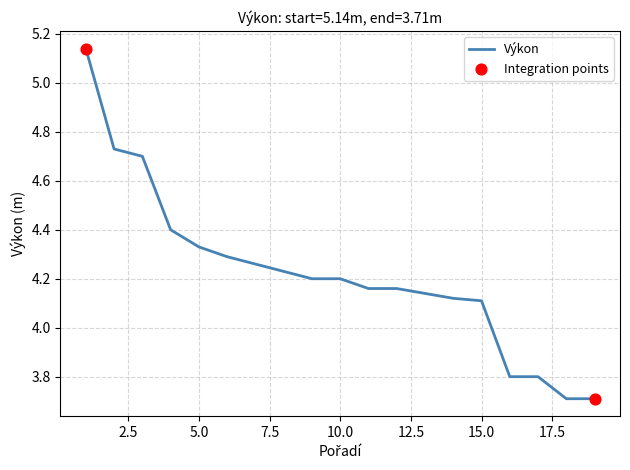

What is the smallest value displayed?

3.7